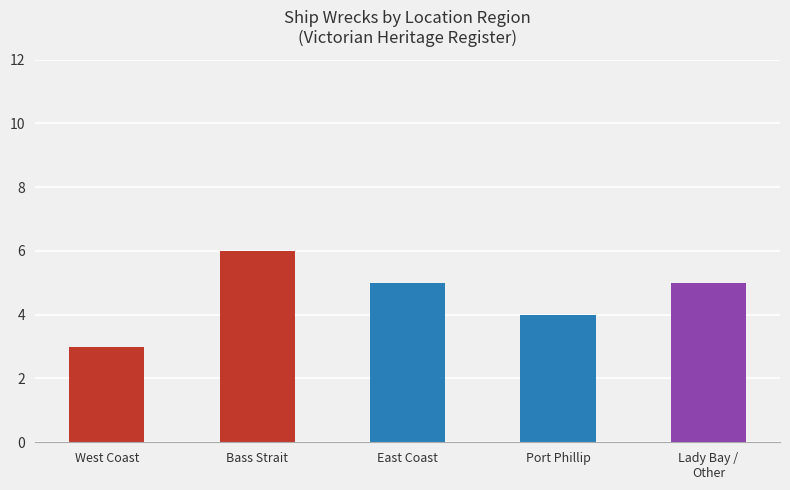

Is it true that the value at West Coast is 3?

True